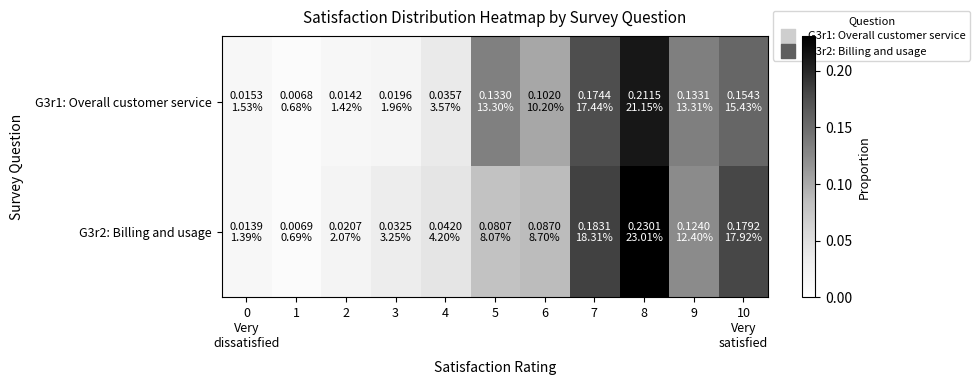

Between 0 Very dissatisfied and 6, which series saw the biggest shift?

G3r1: Overall customer service